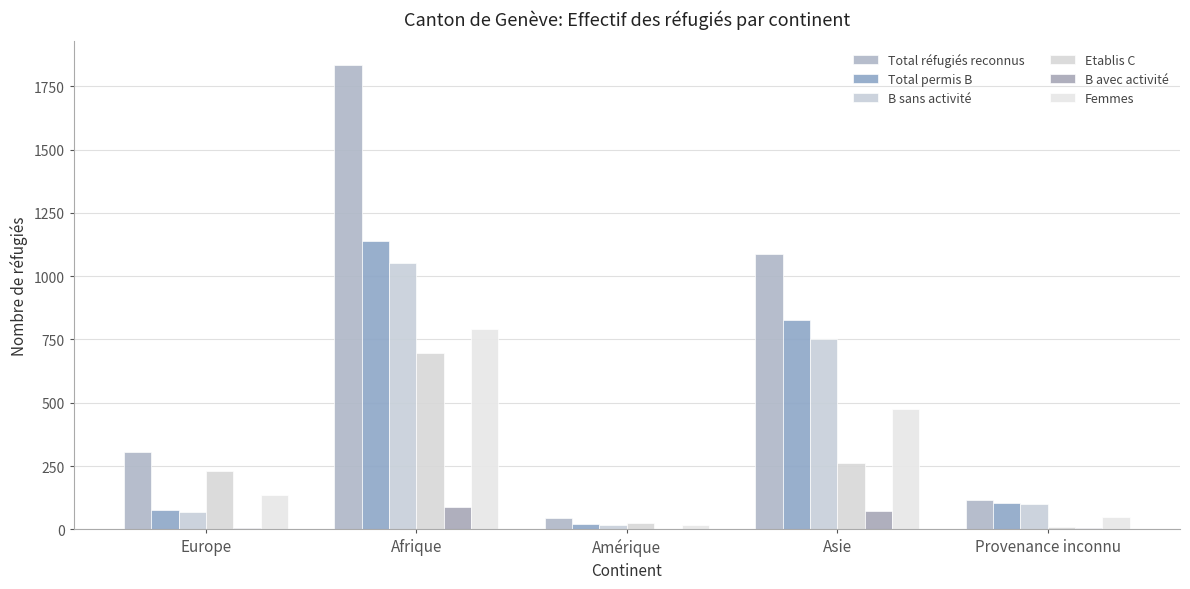

What is the greatest value displayed?

1836